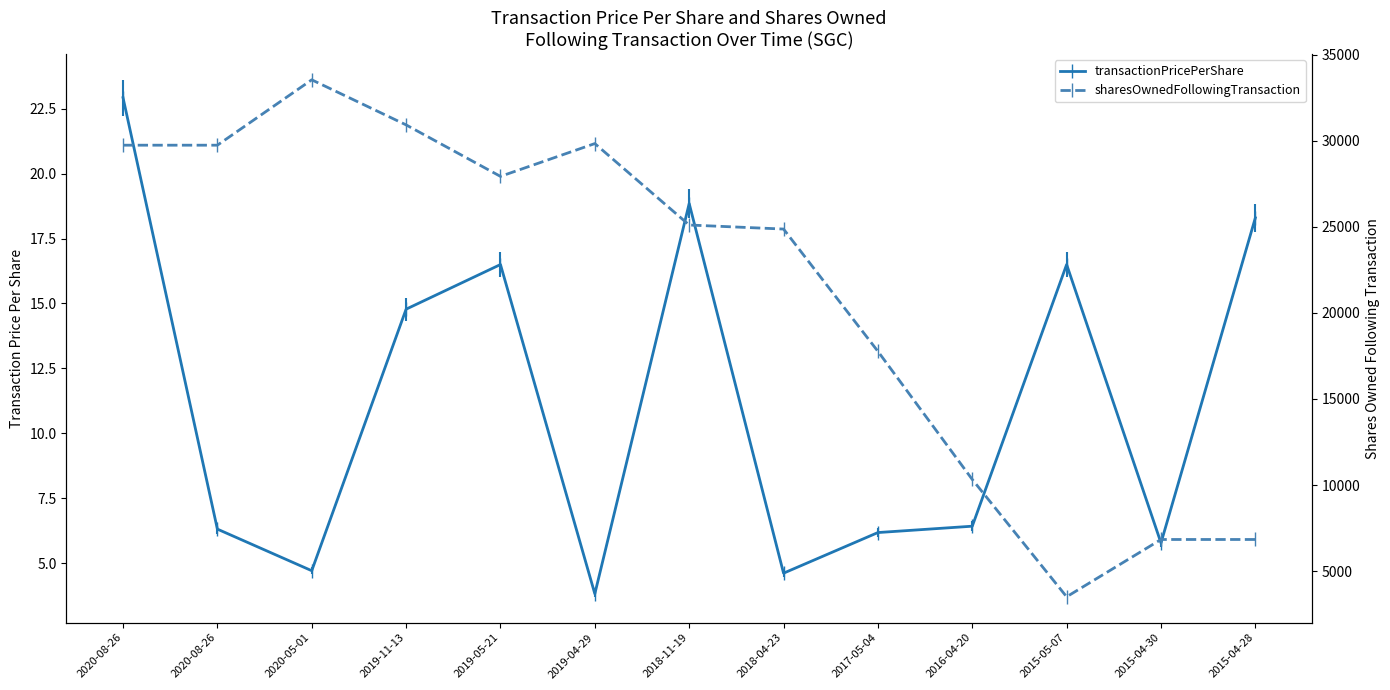

How many categories are shown in the chart?

13